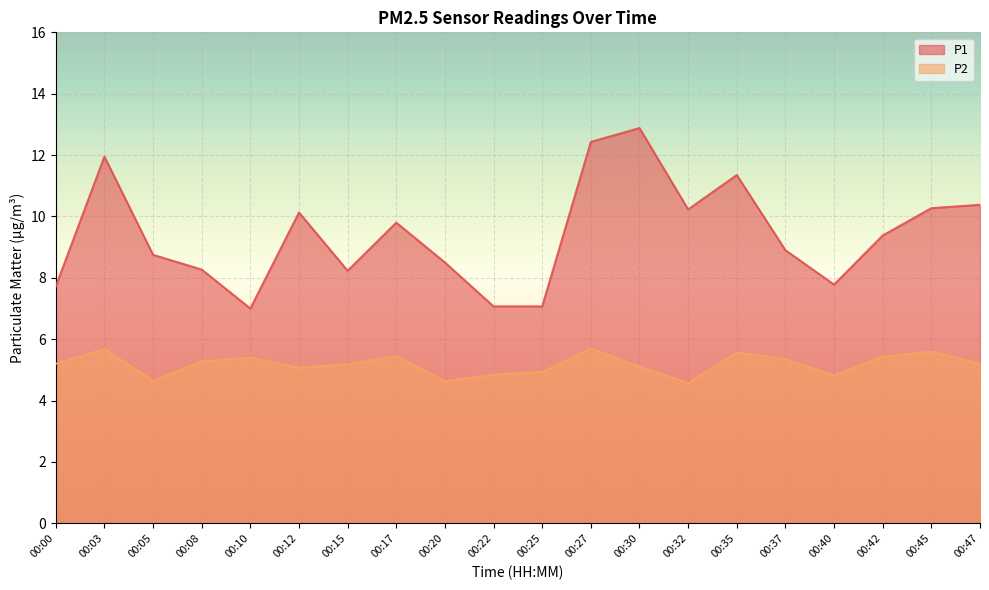

Which series has the largest total across all categories?

P1